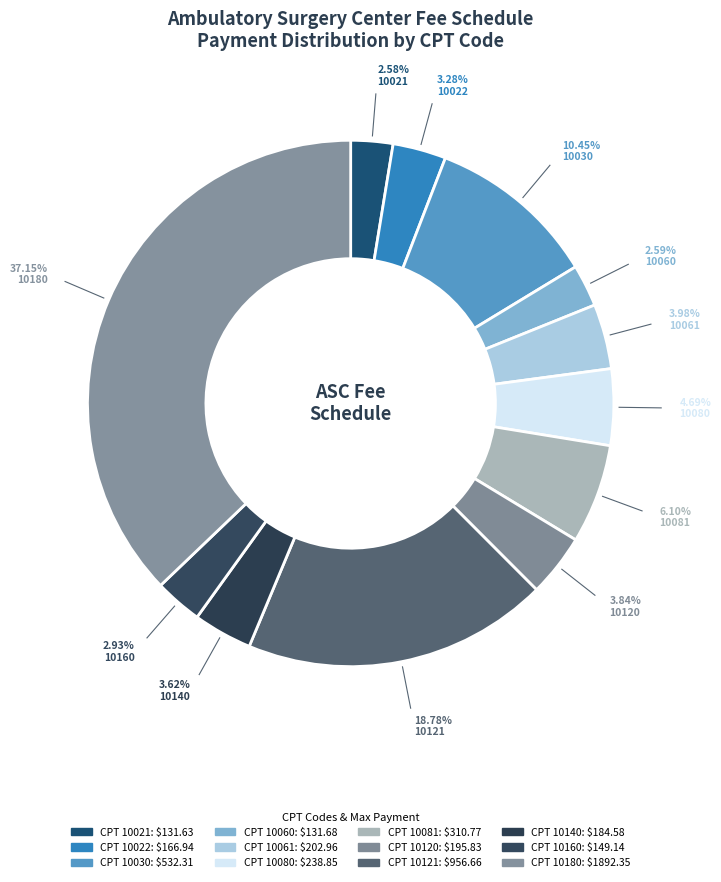

How many slices are in this pie chart?

12